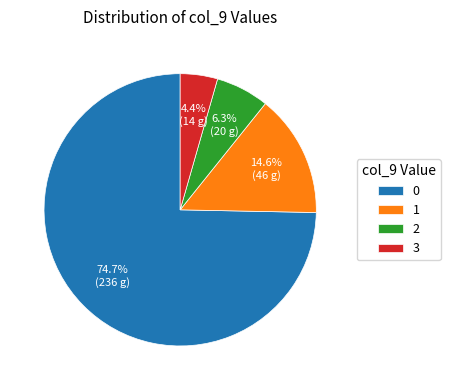

Rank the categories by value from highest to lowest.

0, 1, 2, 3